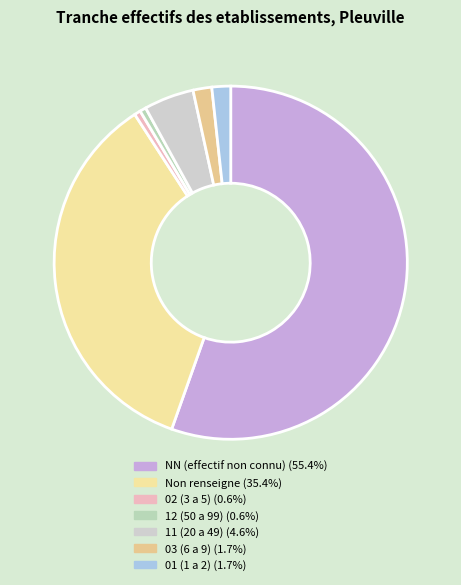

Which slice is the largest?

NN